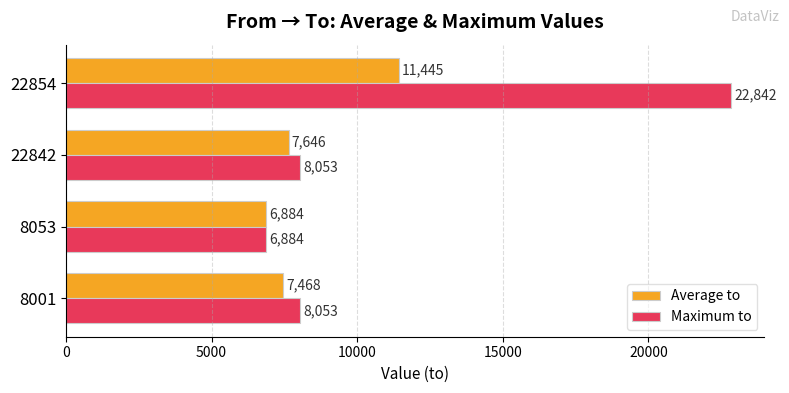

What is the total value across all series at 22842?

15699.0